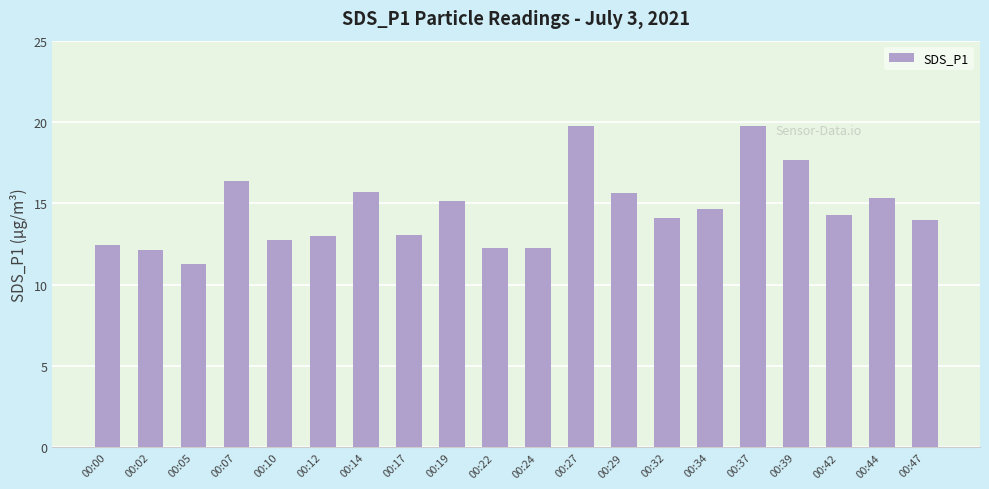

What is the average value?

14.6